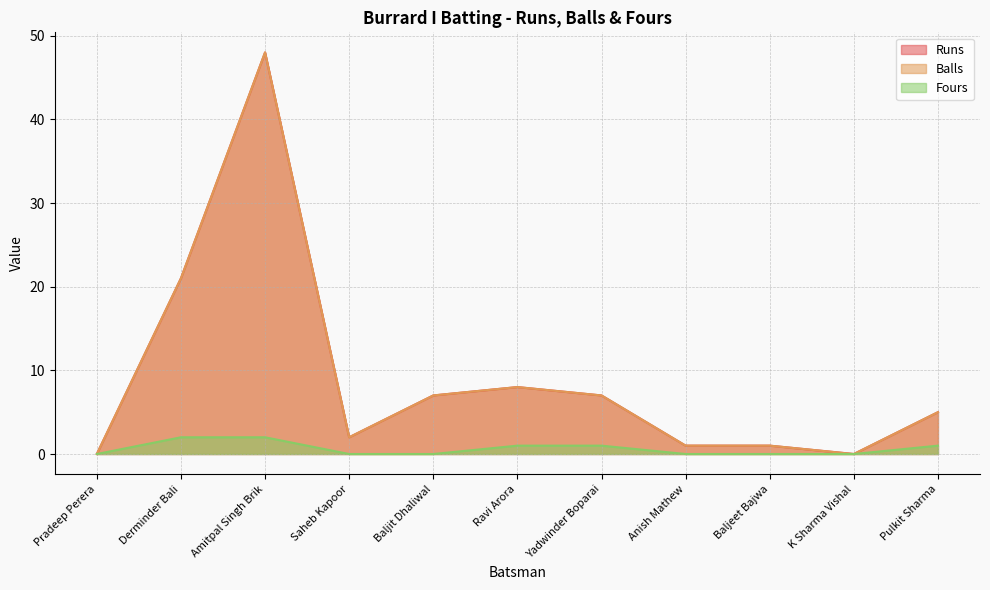

Where is the first local minimum for Balls?

Saheb Kapoor